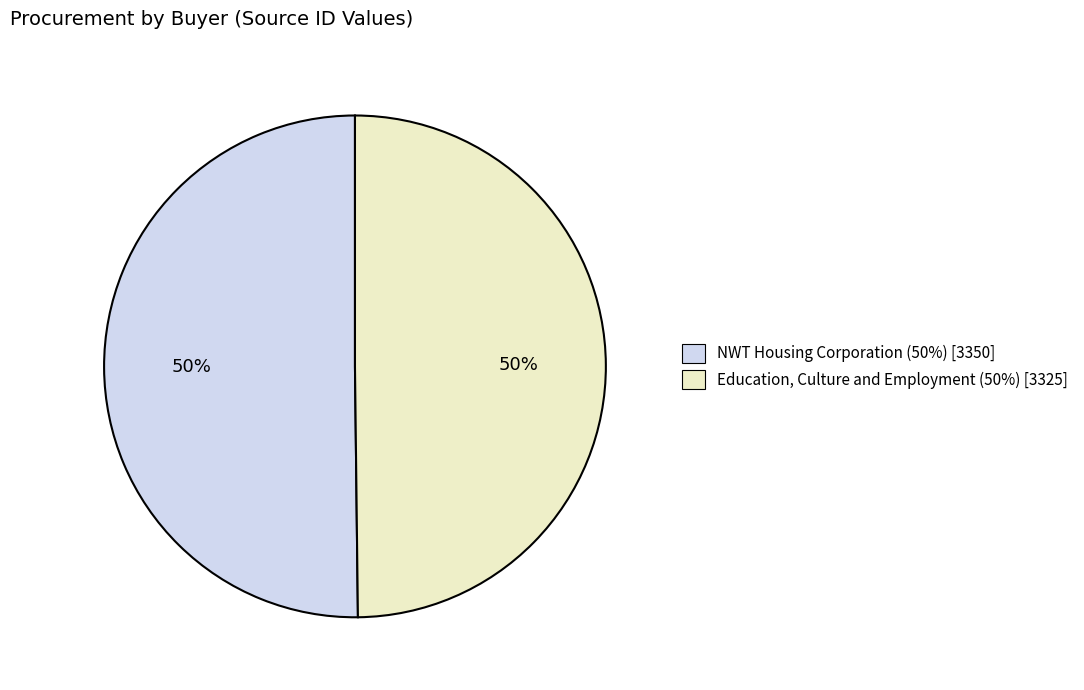

Do NWT Housing Corporation and Education, Culture and Employment together represent more than half of the pie?

Yes